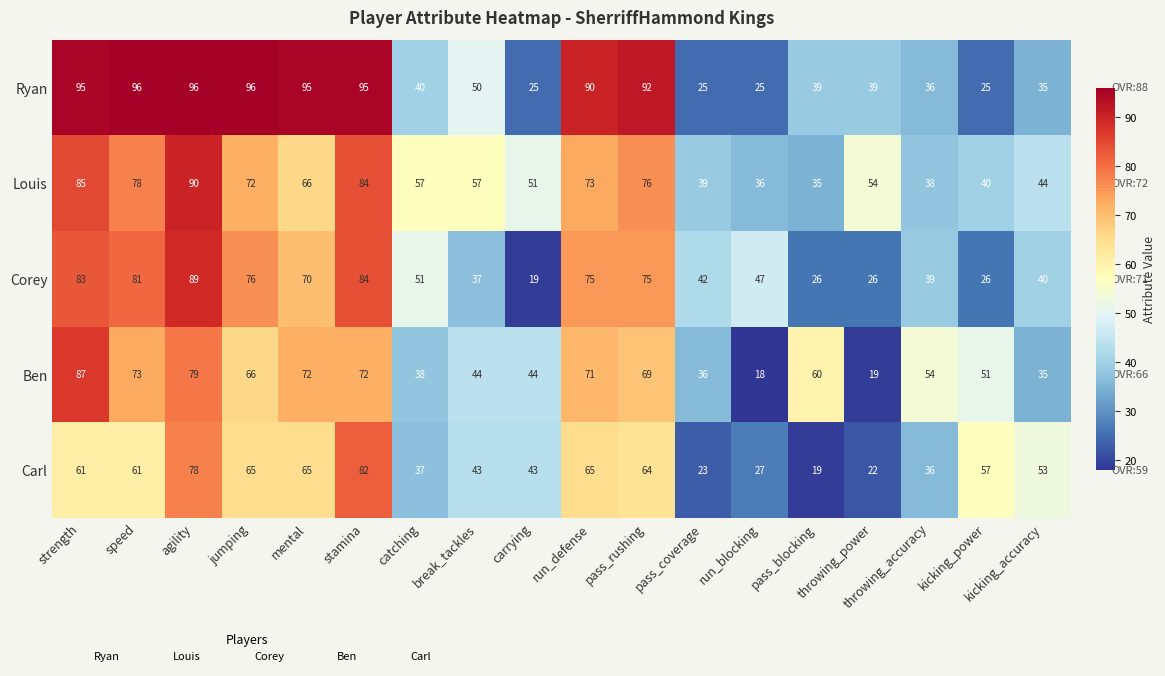

What is the greatest value displayed?

96